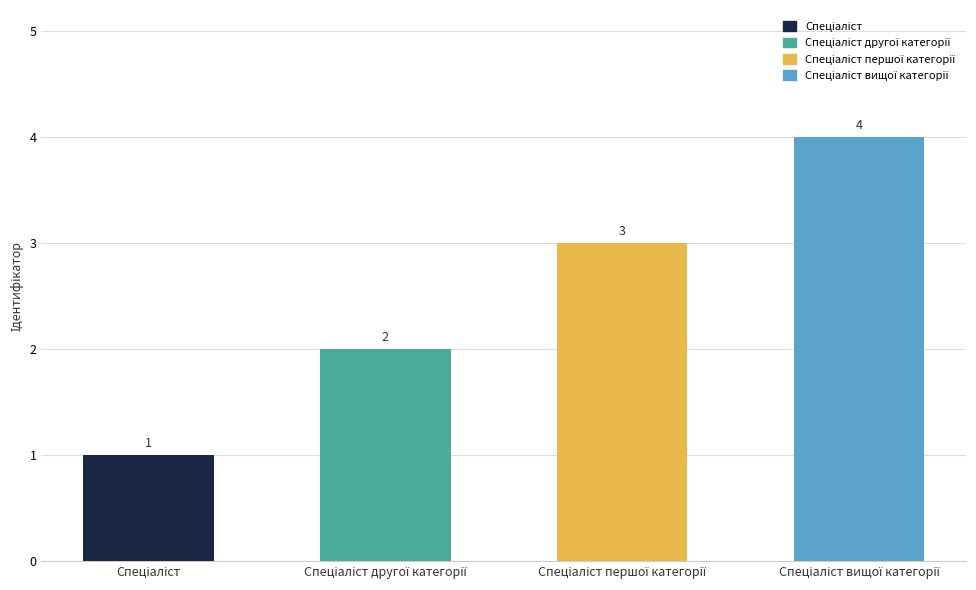

What is the sum of all values?

10